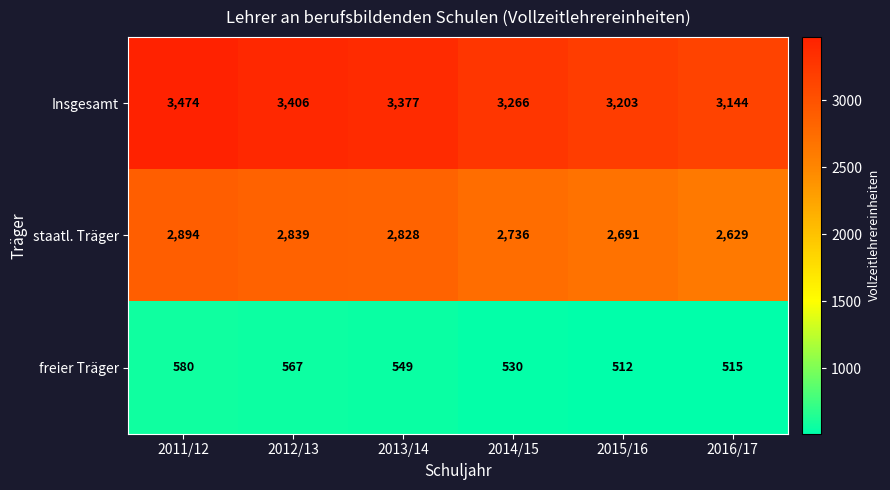

Where is staatl. Träger nearest to the value 2761?

2014/15